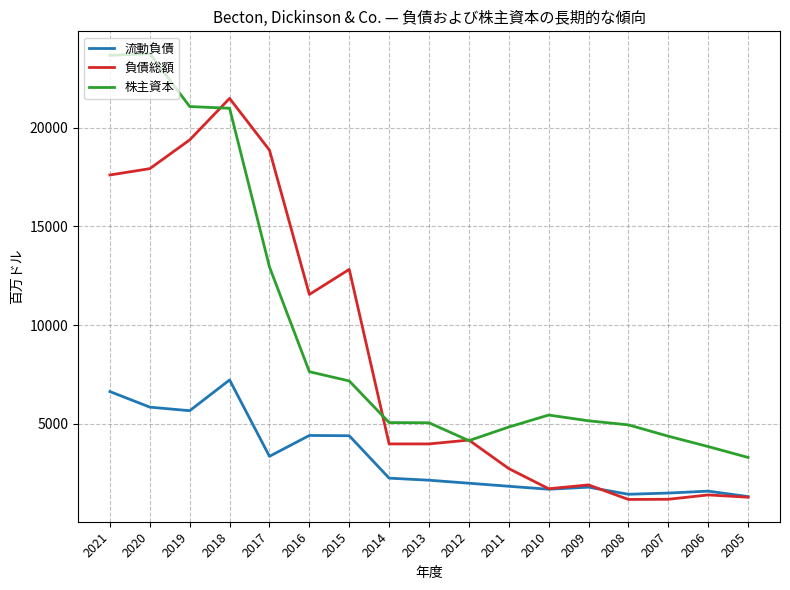

List the series in order of their overall mean, lowest first.

流動負債, 負債総額, 株主資本